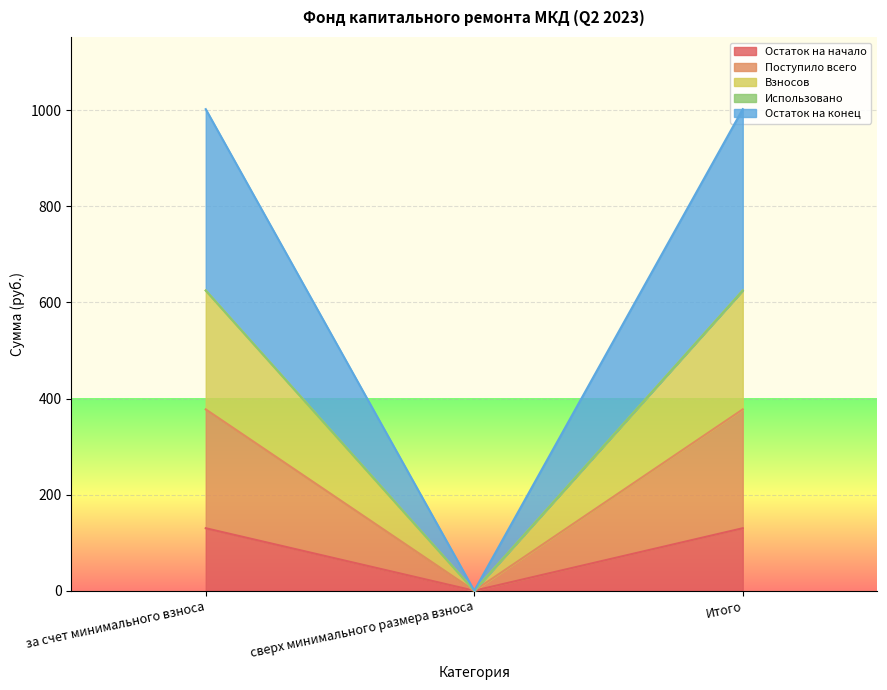

Where is Остаток на конец nearest to the value 312?

сверх минимального размера взноса